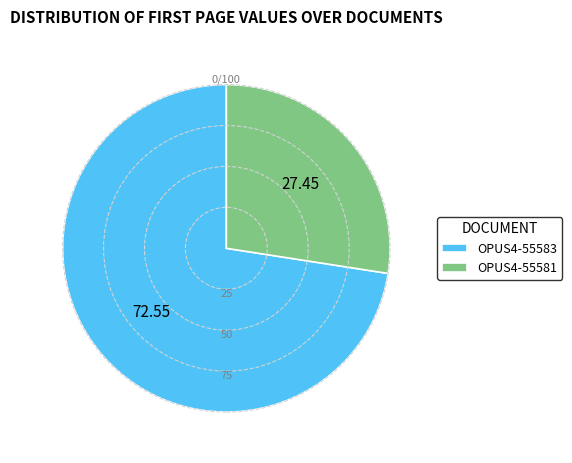

What is the ratio of the value at OPUS4-55583 to the value at OPUS4-55581?

2.6